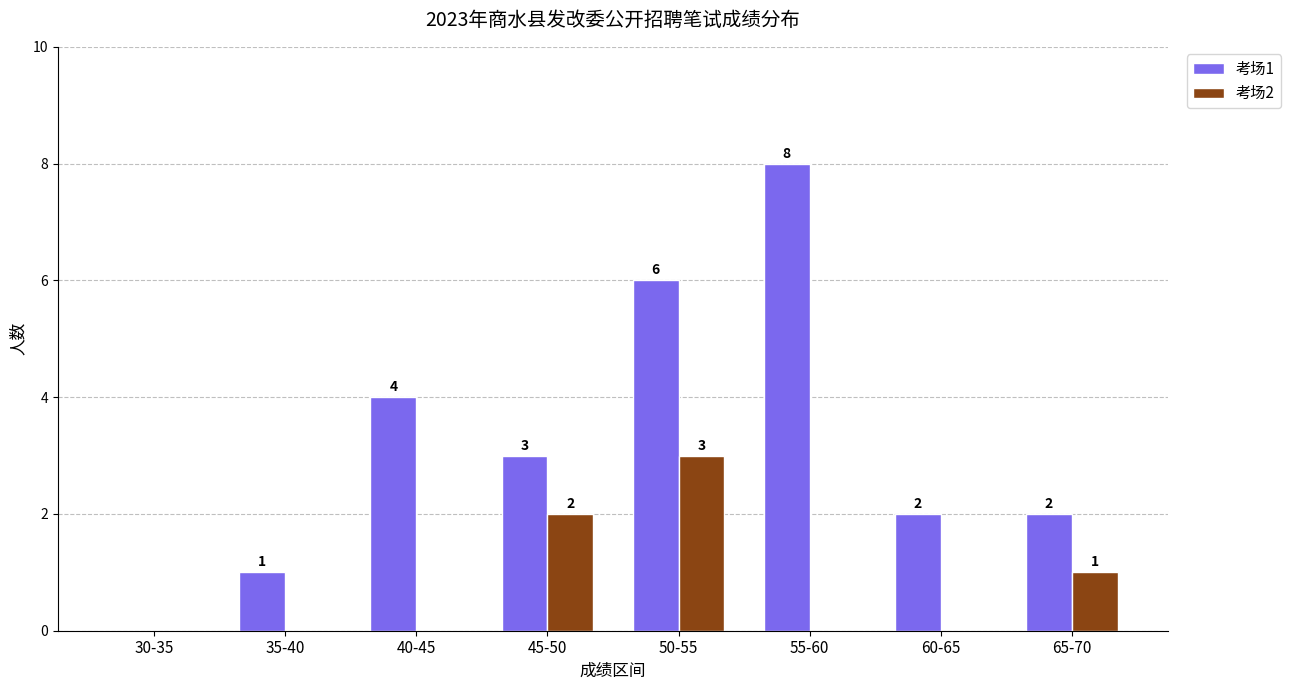

The value of 考场1 at 50-55 is 6. True or false?

True